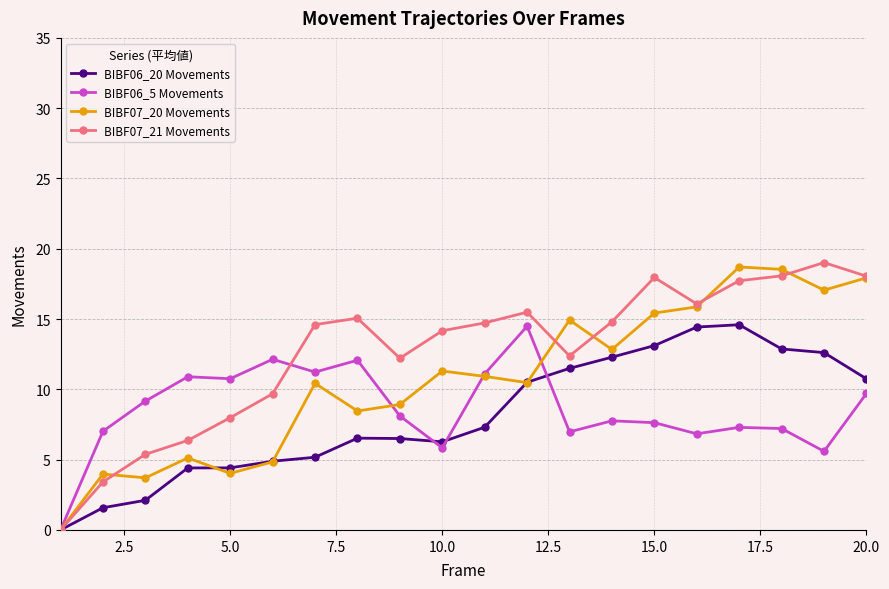

Which series has the largest total across all categories?

BIBF07_21 Movements